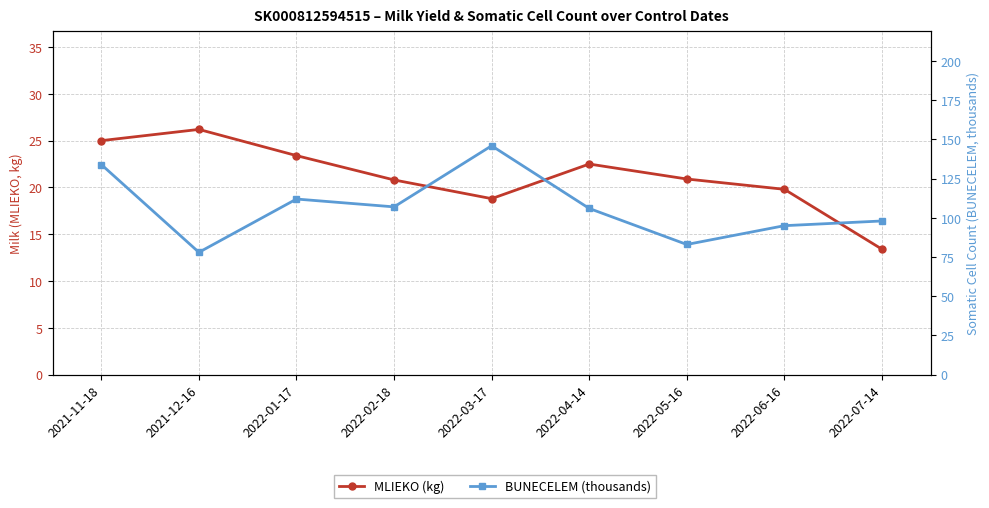

How many distinct data groups are displayed?

2